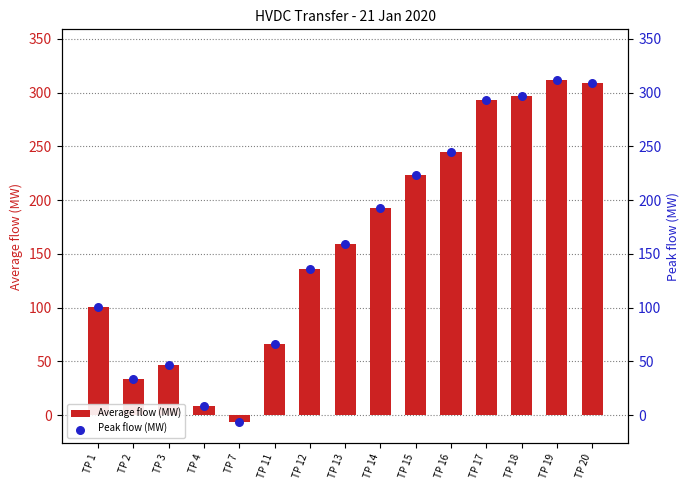

Which series contains the lowest Y value?

Average flow (MW)